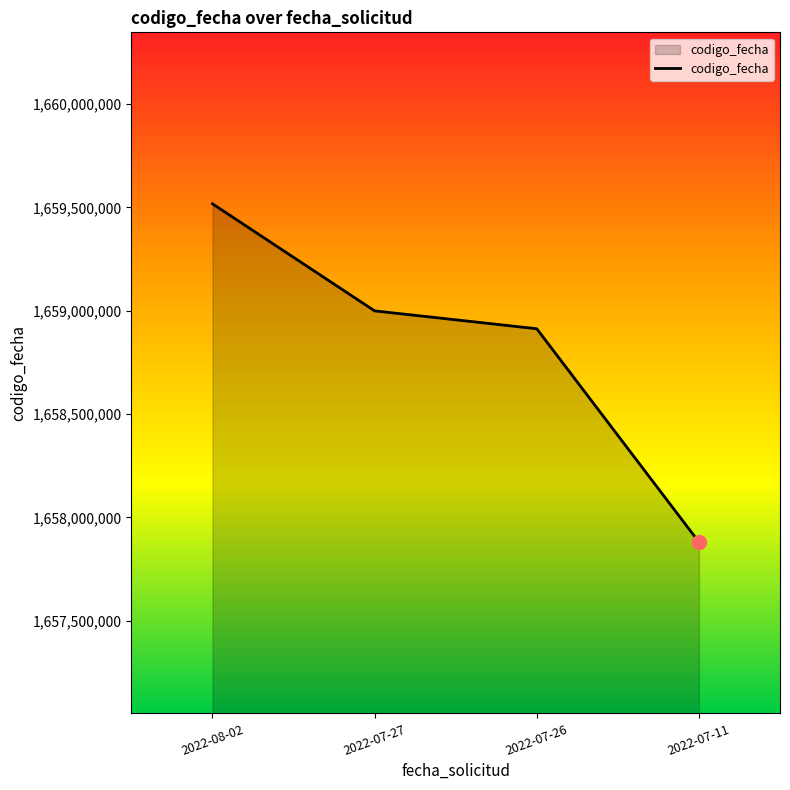

Rank the categories by value from highest to lowest.

2022-08-02, 2022-07-27, 2022-07-26, 2022-07-11